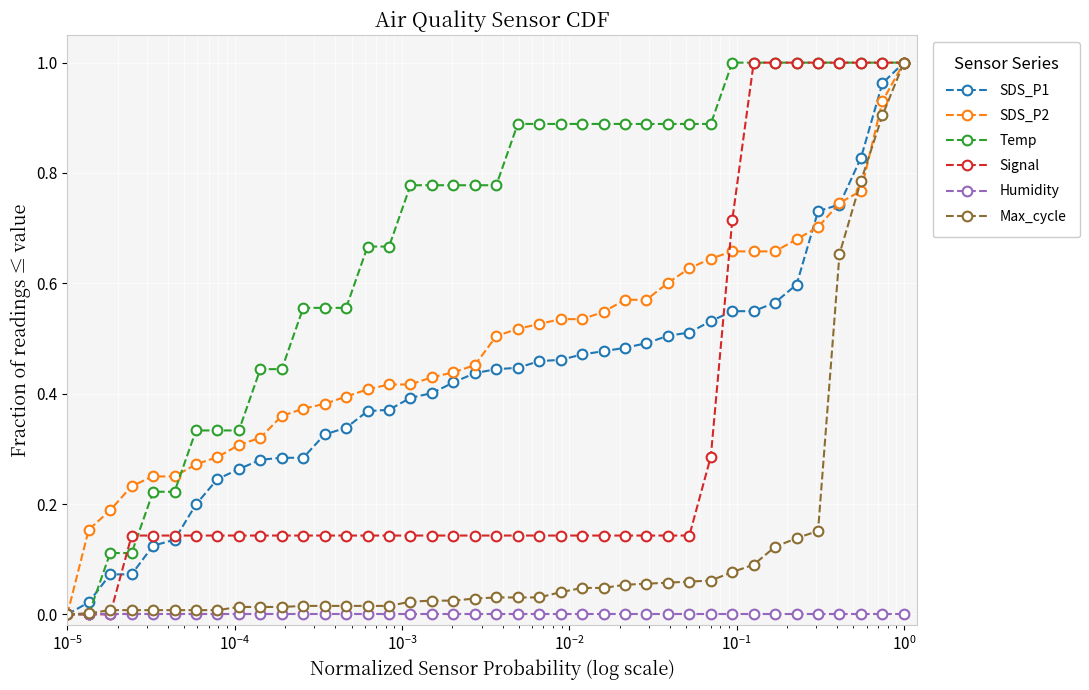

What is the average value of the Max_cycle series?

0.1